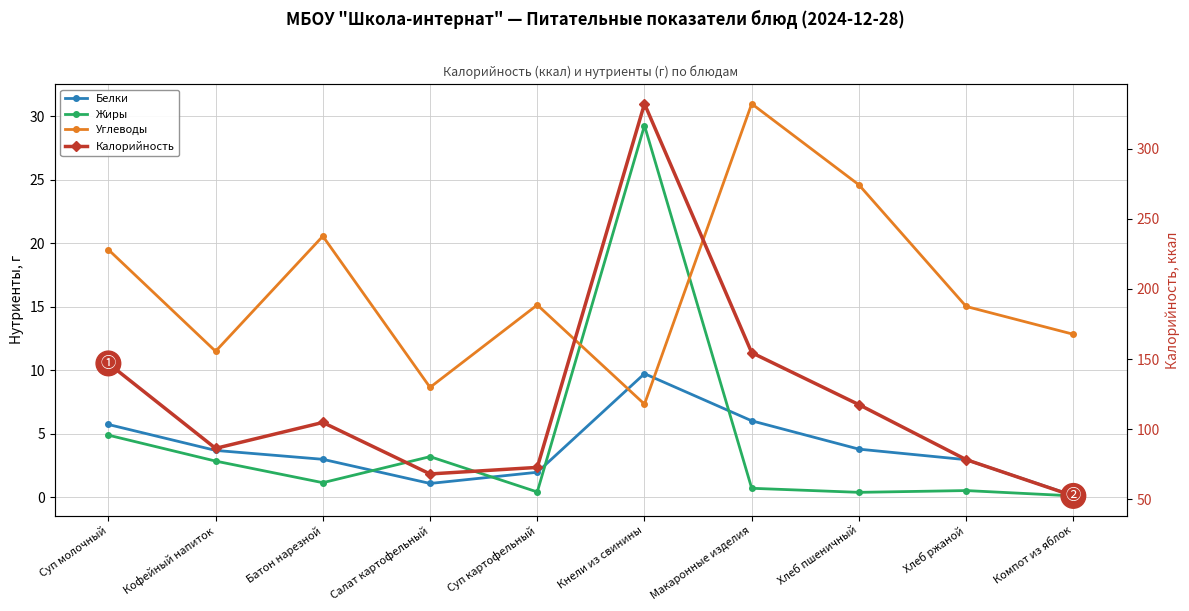

Which series has the largest total across all categories?

Калорийность